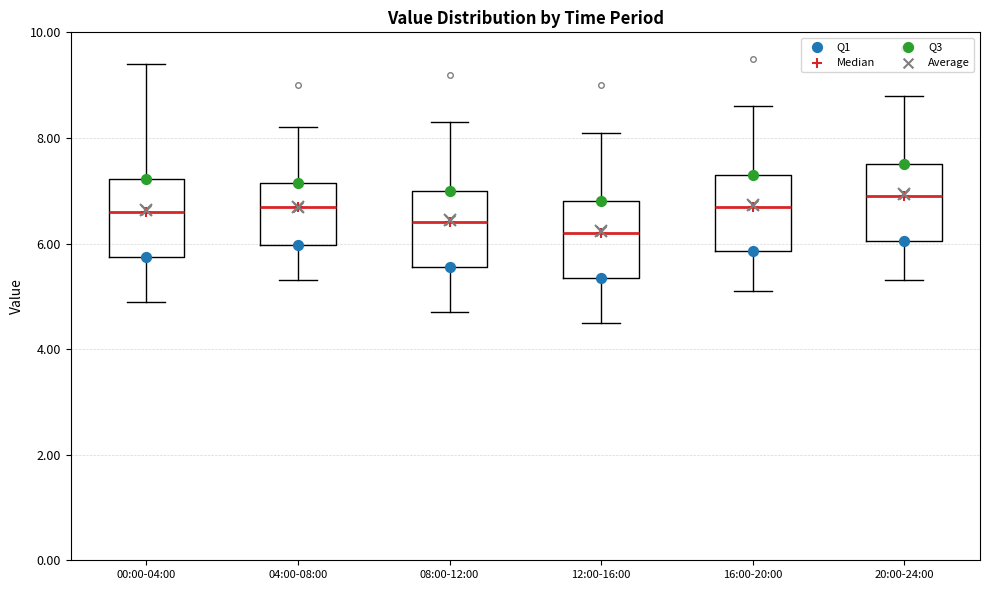

Reading left to right, transcribe this box plot: for each box, give where its median line is, the range the box spans, and where its two whiskers end, as read against the y-axis. The values are not printed on the chart, so give them approximately, as read against the axis.

00:00-04:00: median 6.6, box 5.8 to 7.2, whiskers 5.0 to 9.4
04:00-08:00: median 6.8, box 6.0 to 7.2, whiskers 5.4 to 8.2
08:00-12:00: median 6.4, box 5.6 to 7.0, whiskers 4.8 to 8.4
12:00-16:00: median 6.2, box 5.4 to 6.8, whiskers 4.6 to 8.2
16:00-20:00: median 6.8, box 5.8 to 7.4, whiskers 5.2 to 8.6
20:00-24:00: median 7.0, box 6.0 to 7.6, whiskers 5.4 to 8.8